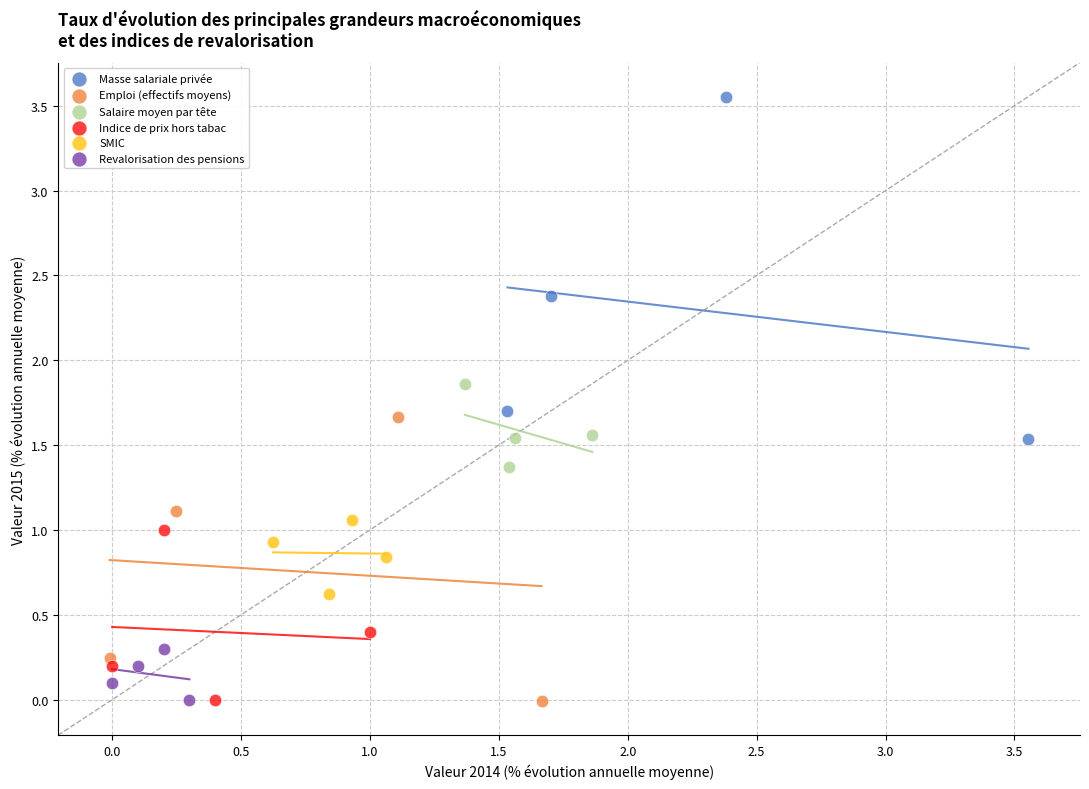

Which series reaches the maximum Y coordinate?

Masse salariale privée